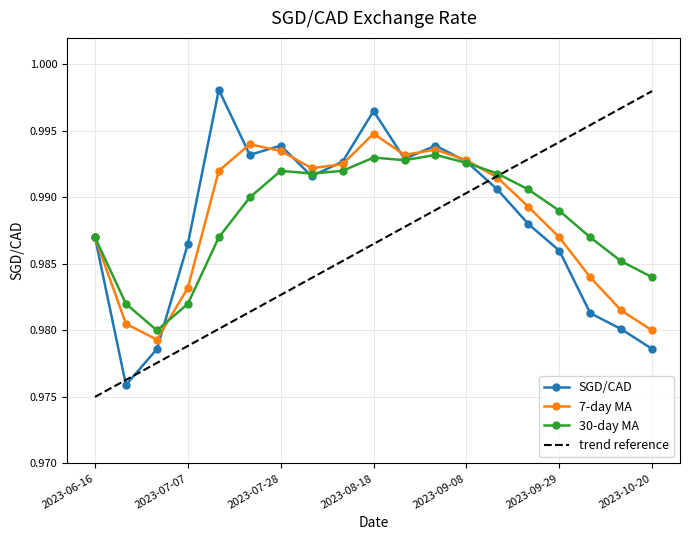

Between which two adjacent categories do SGD/CAD and 30-day MA first intersect?

2023-06-30 and 2023-07-07